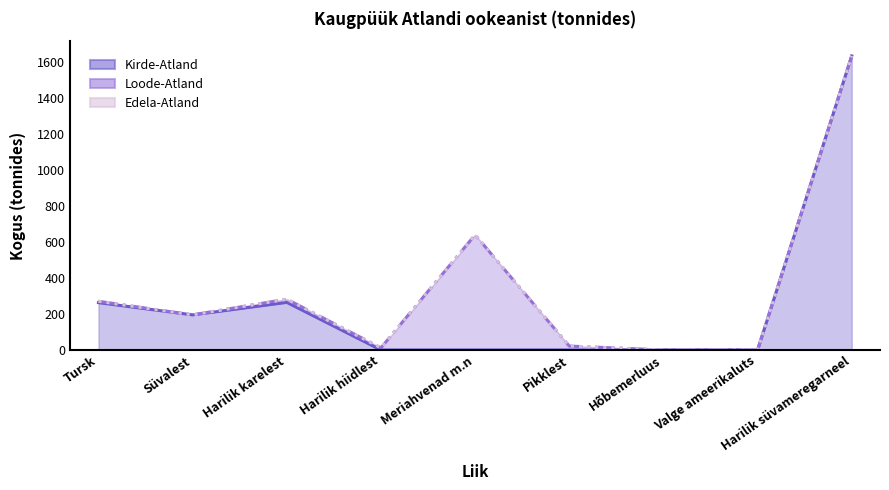

Which category has the highest value in the Loode-Atland series?

Meriahvenad m.n